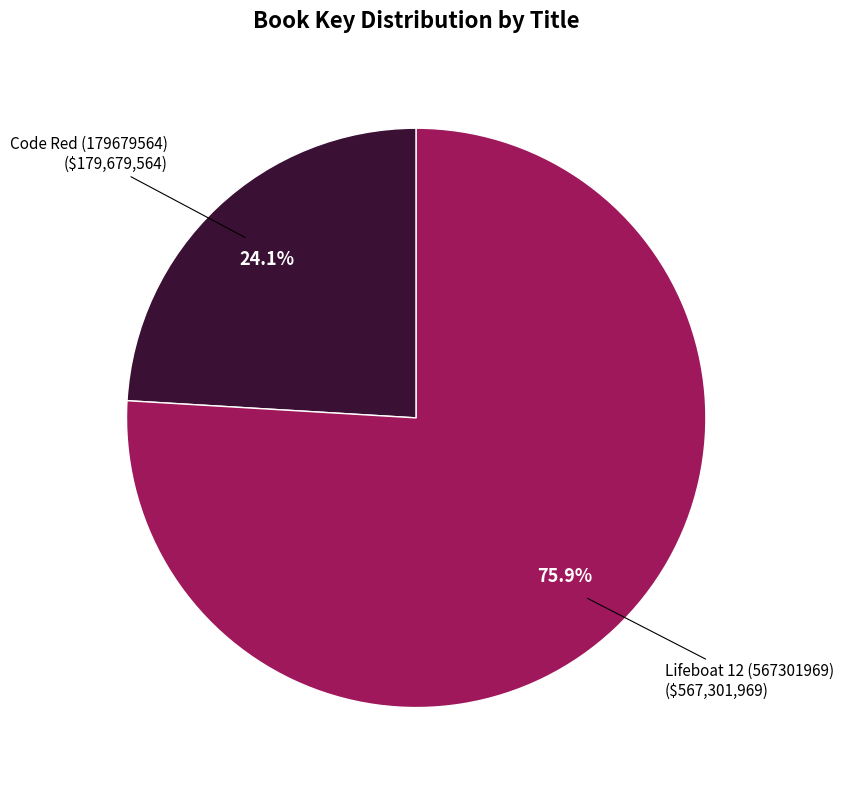

Is there a majority slice in this chart?

Yes